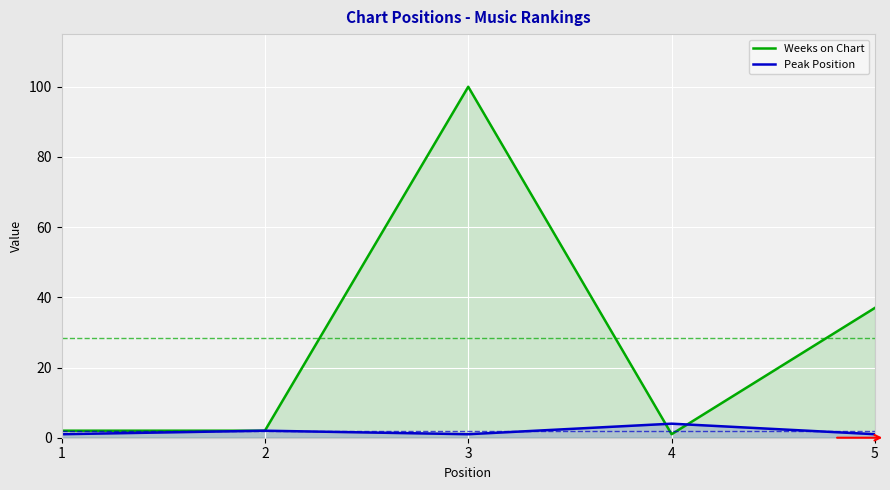

List the series in order of their peak value, highest first.

Weeks on Chart, Peak Position